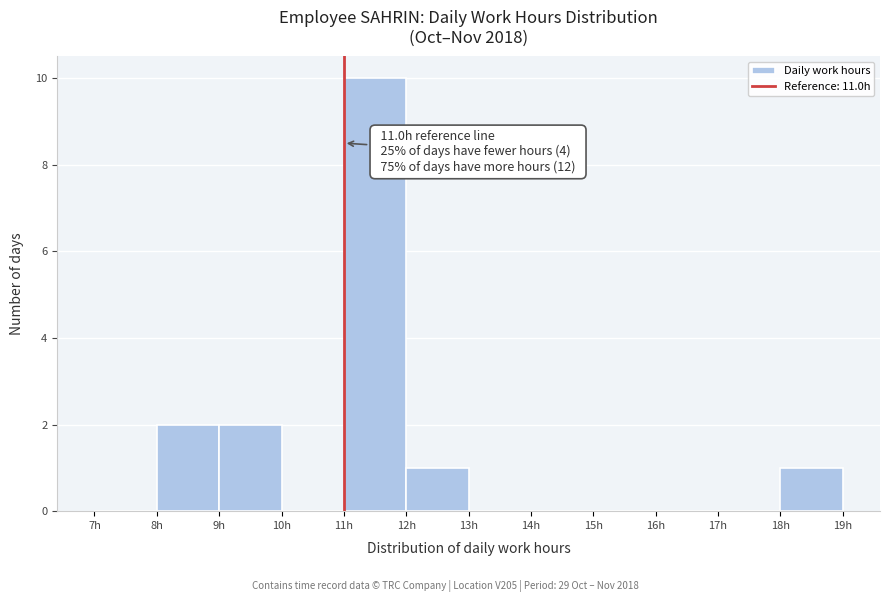

Over which range of the x-axis is the bar tallest?

11 to 12